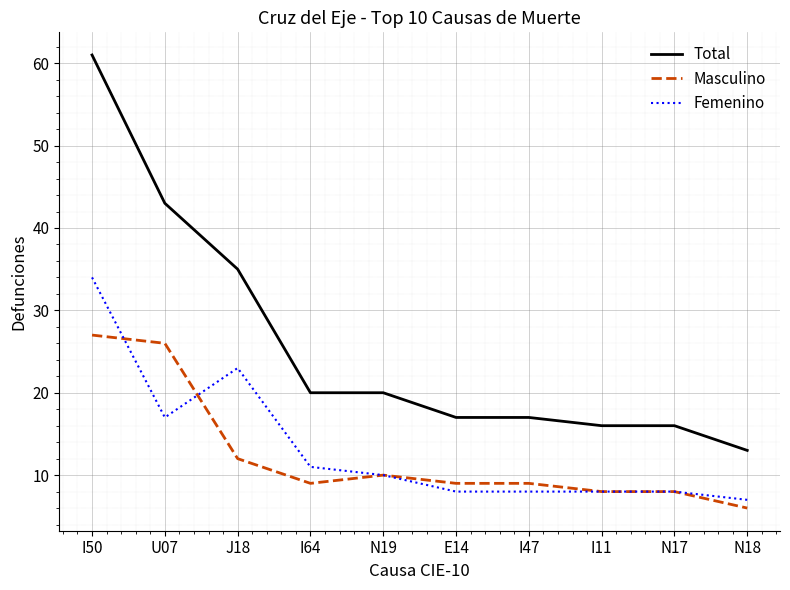

What is the total value across all series at N17?

32